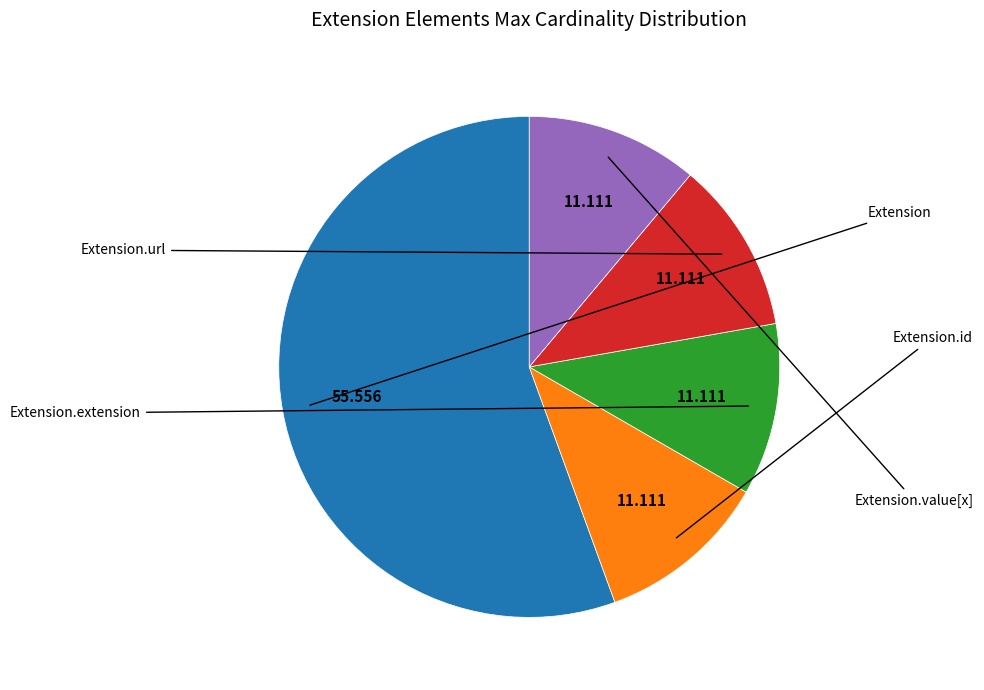

Is there a majority slice in this chart?

Yes